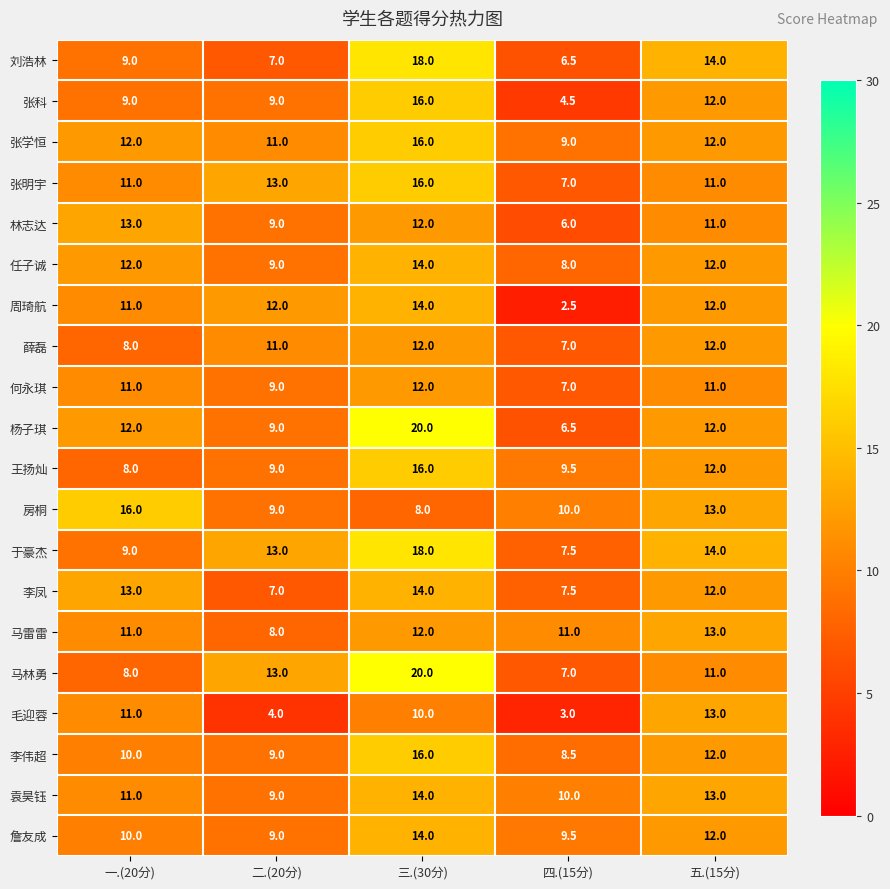

True or false: 詹友成 has a value of 4.7 at 三.(30分).

False